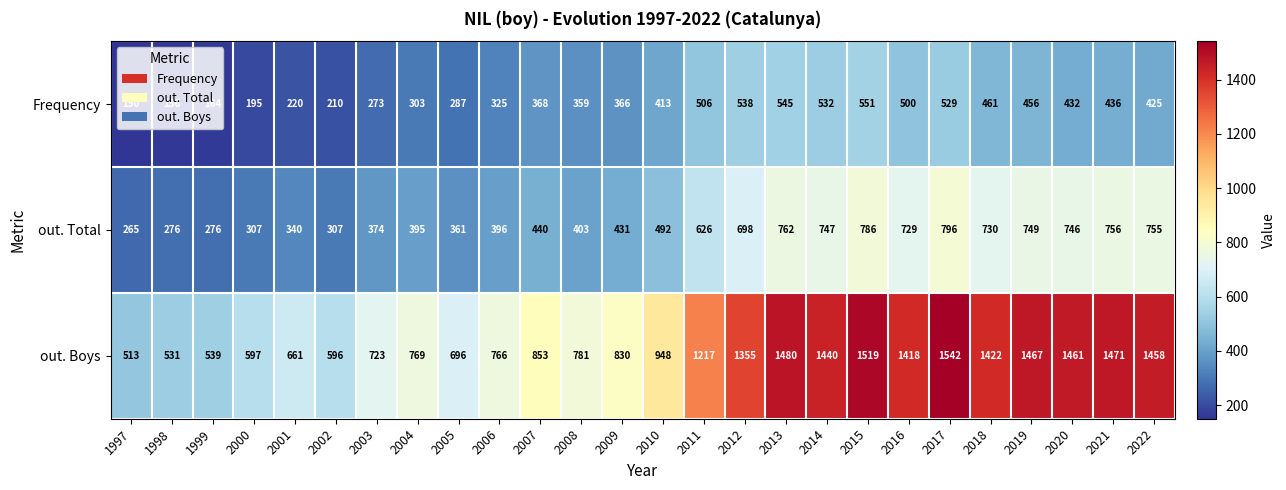

Between 1997 and 2016, which series saw the biggest shift?

out. Boys